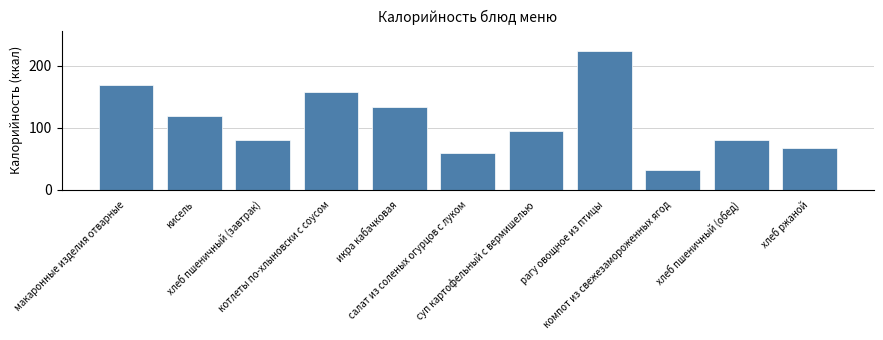

How many bars are there in total?

11